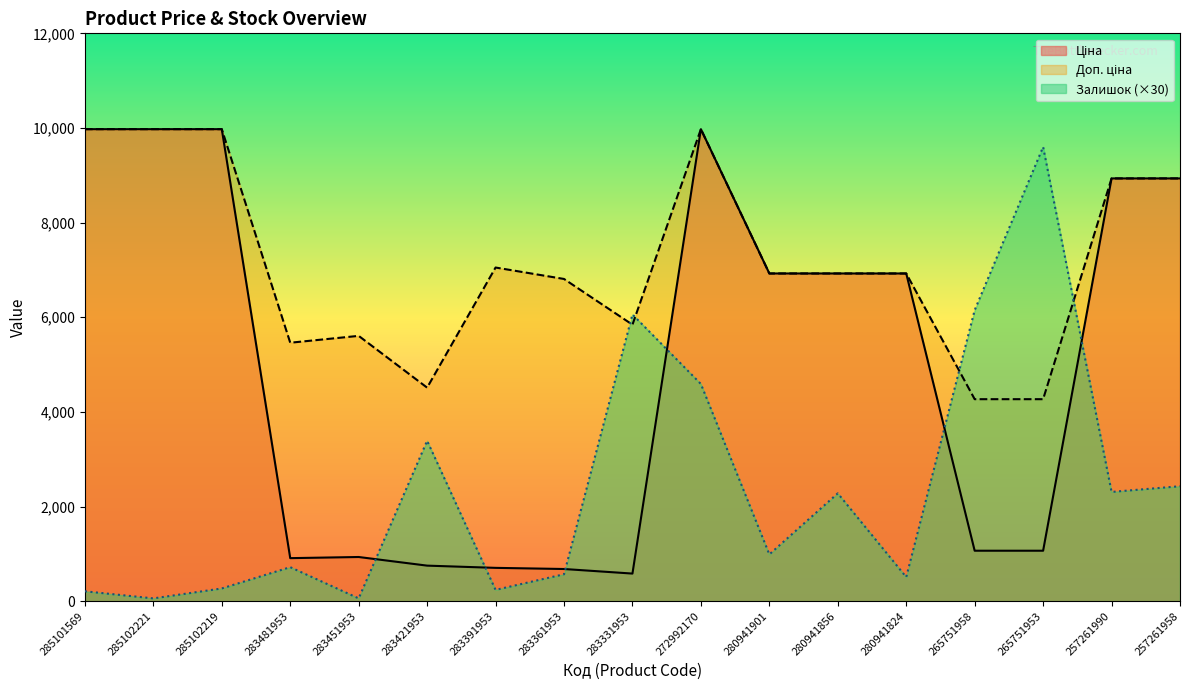

Count the number of data series in this chart.

3